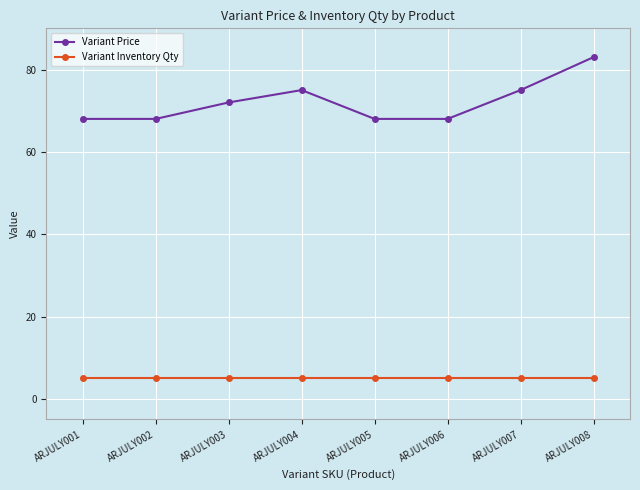

Is this an area chart (filled region under the line)?

No